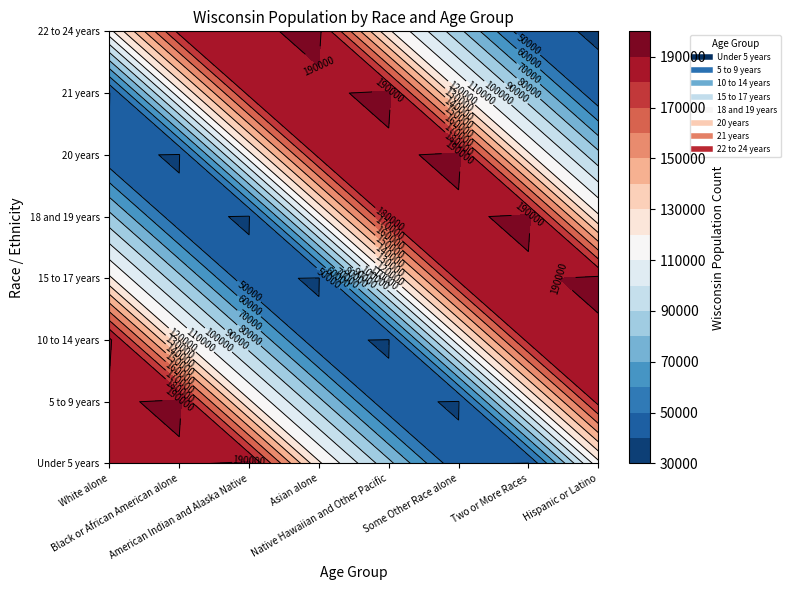

What is the lowest value of the 21 years series?

39578